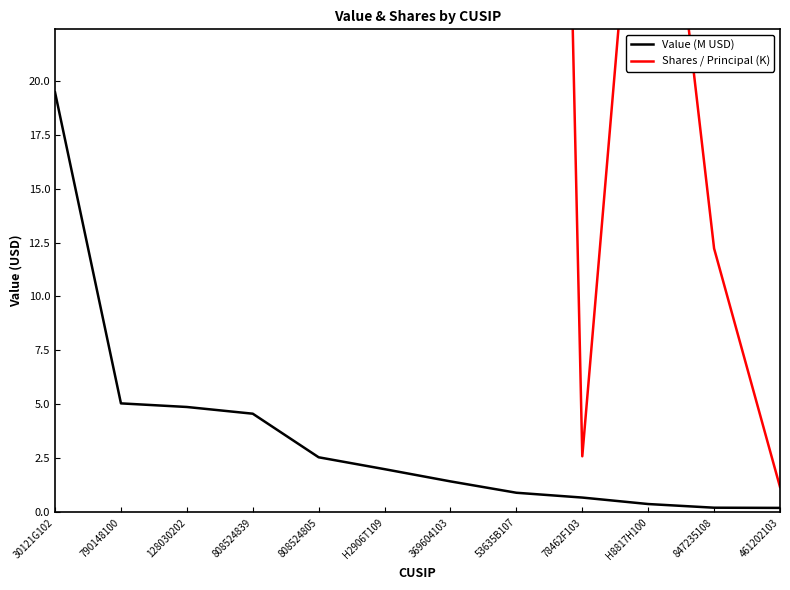

Reading left to right, transcribe all the data shown in this chart.

Value (M USD): 19.5	5.0	4.9	4.6	2.5	2.0	1.4	0.9	0.7	0.4	0.2	0.2
Shares / Principal (K): 260.8	267.7	111.7	89.6	75.6	33.9	106.2	139.3	2.6	38.7	12.2	1.2